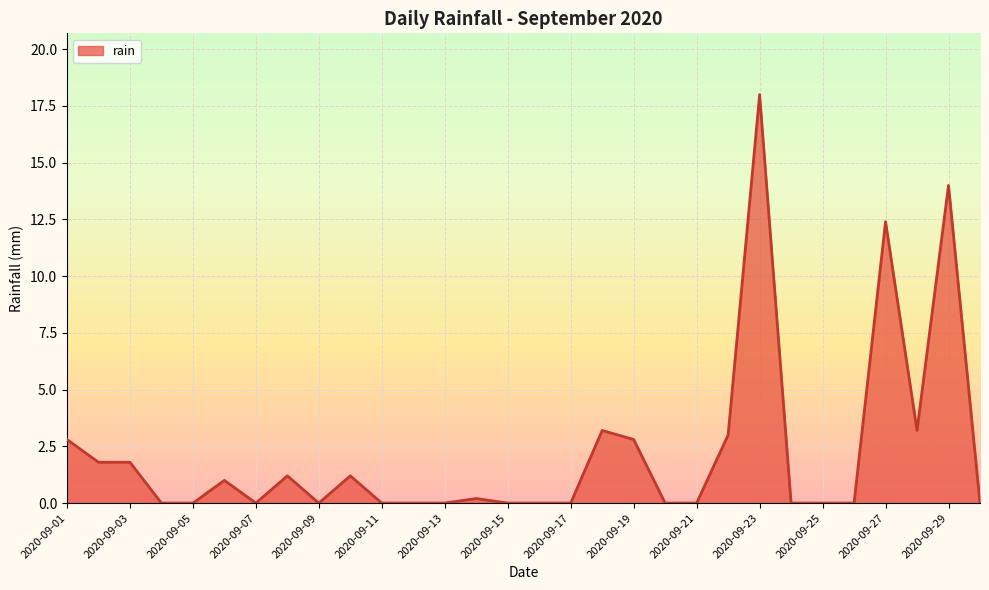

What is the difference between the maximum and minimum values?

18.0